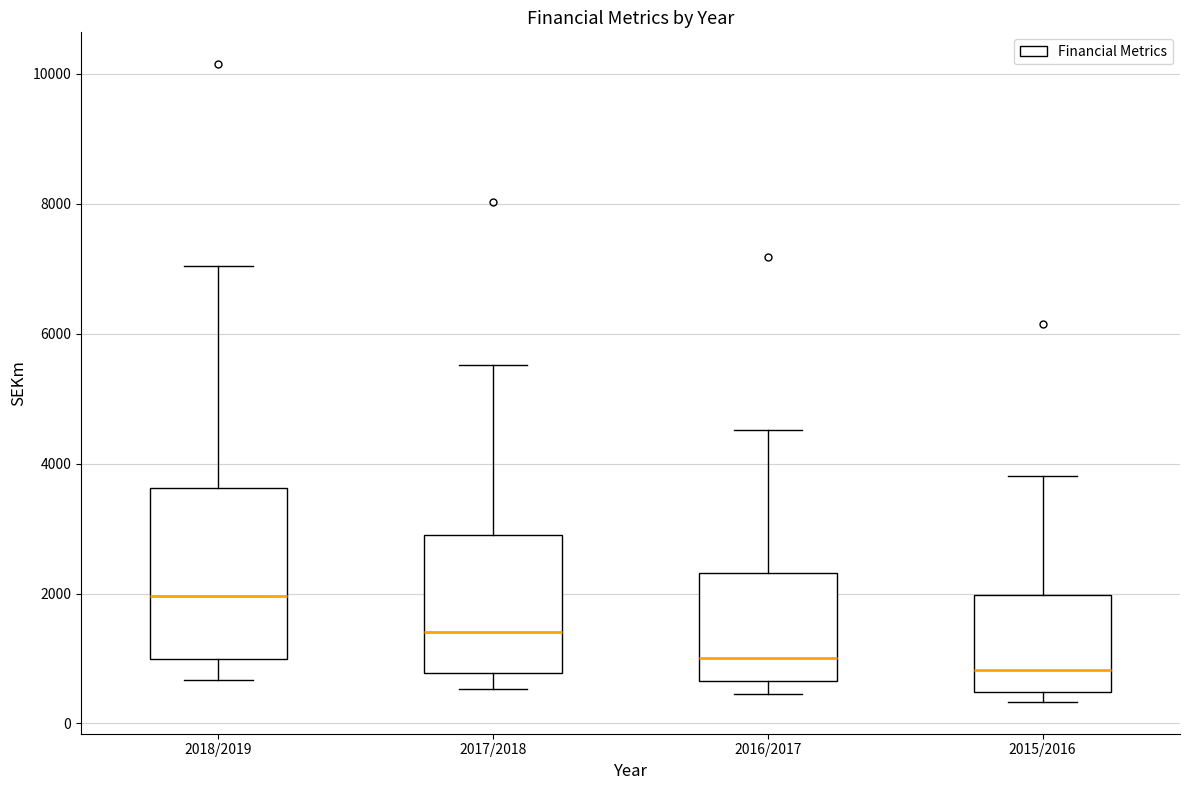

Reading left to right, read every box against the y-axis: the position of its median line, the range the box covers, and the ends of its whiskers. The values are not printed on the chart, so give them approximately, as read against the axis.

2018/2019: median 2000, box 1000 to 3600, whiskers 600 to 7000
2017/2018: median 1400, box 800 to 3000, whiskers 600 to 5600
2016/2017: median 1000, box 600 to 2400, whiskers 400 to 4600
2015/2016: median 800, box 400 to 2000, whiskers 400 (just below the box's lower edge) to 3800